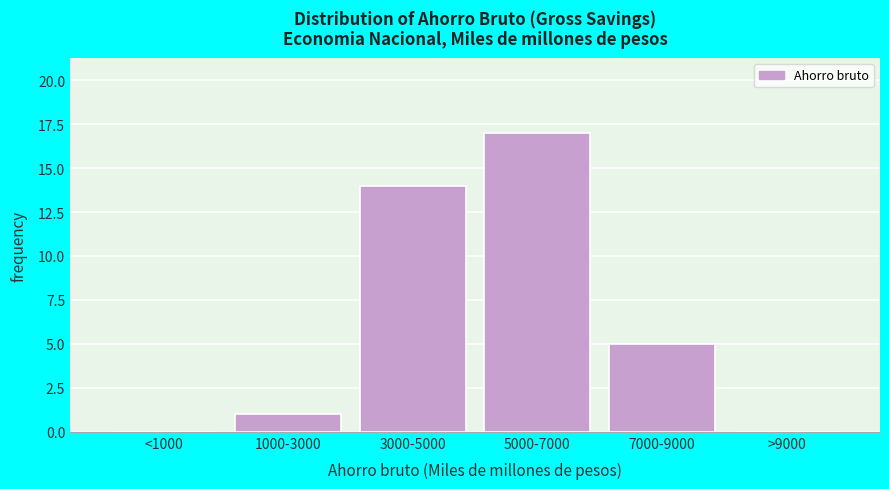

Reading left to right, transcribe all the data shown in this chart.

<1000=0	1000-3000=1	3000-5000=14	5000-7000=17	7000-9000=5	>9000=0